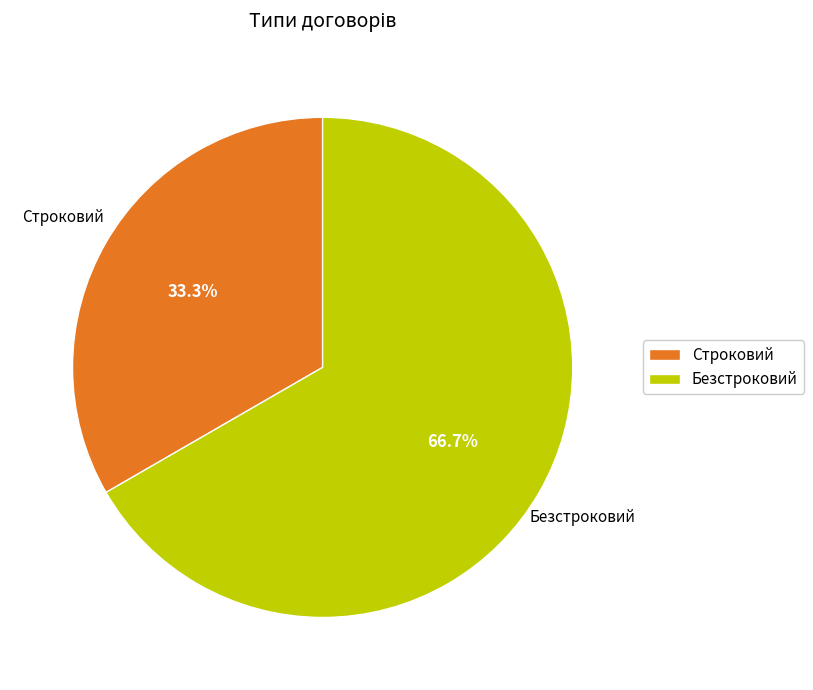

Combined, do Безстроковий and Строковий account for over 50%?

Yes